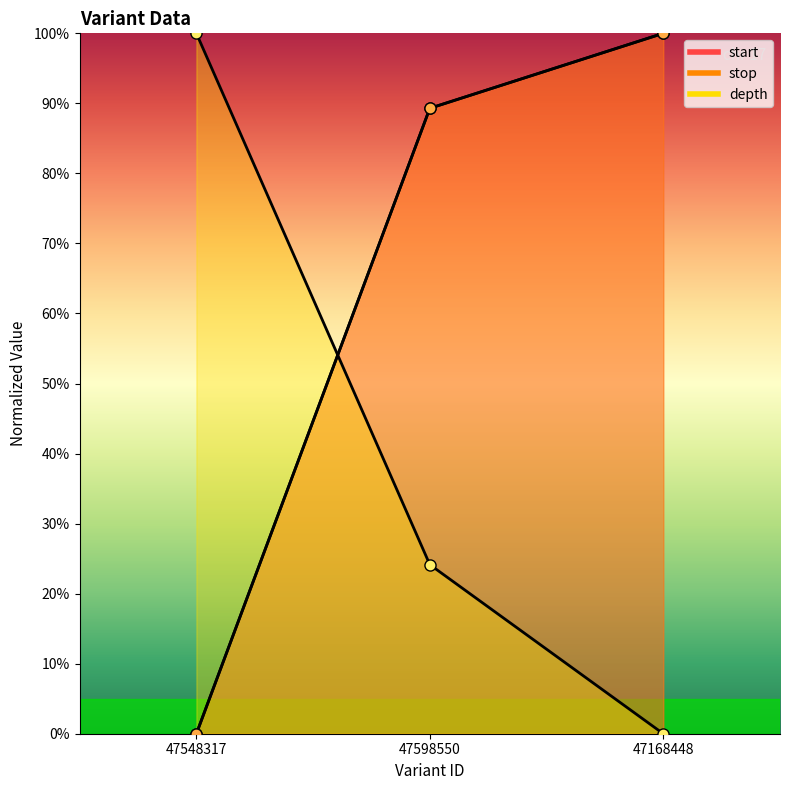

Reading left to right, list all the values displayed in this chart.

start: 47548317=0.0	47598550=89.3	47168448=100.0
stop: 47548317=0.0	47598550=89.3	47168448=100.0
depth: 47548317=100.0	47598550=24.1	47168448=0.0